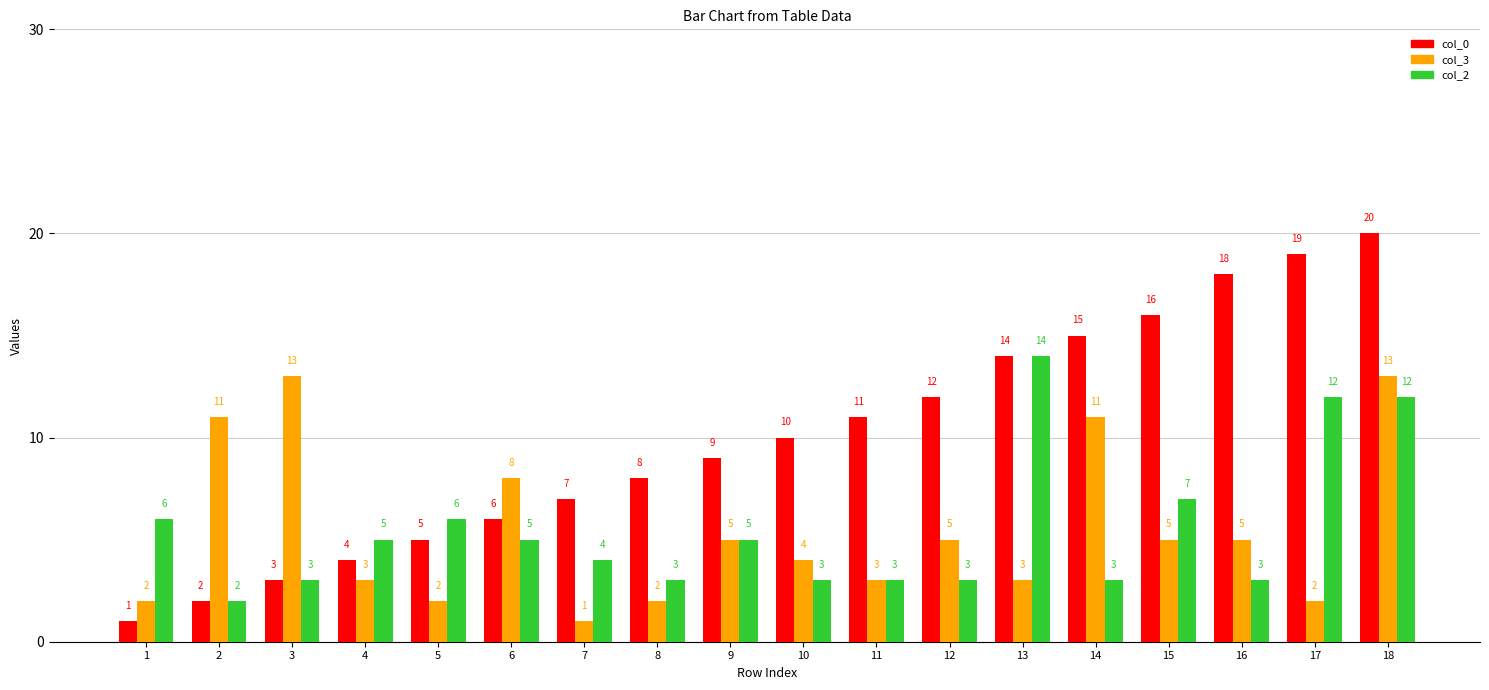

What is the total value across all series at 11?

17